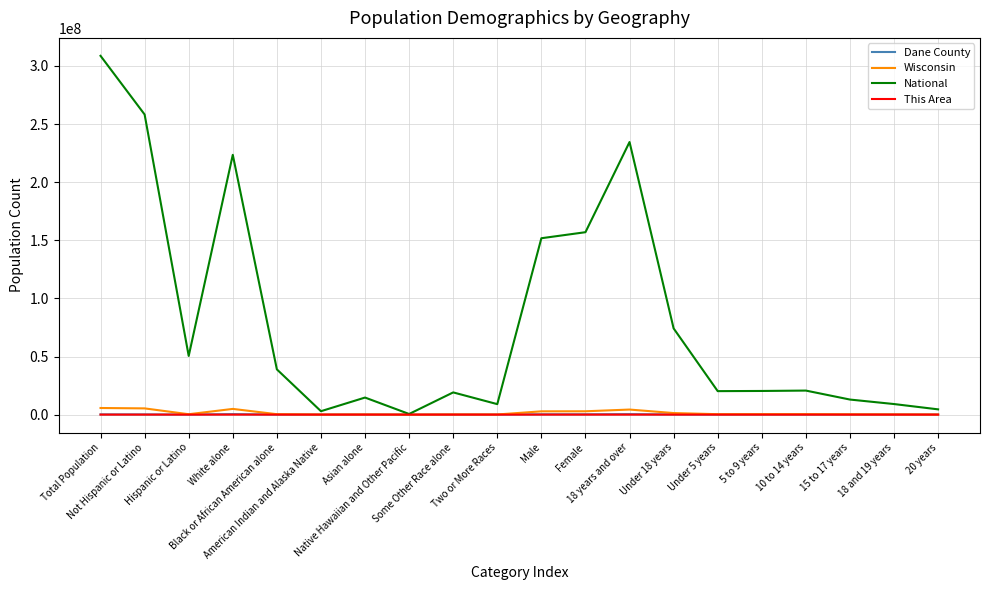

What is the maximum value for National?

308745538